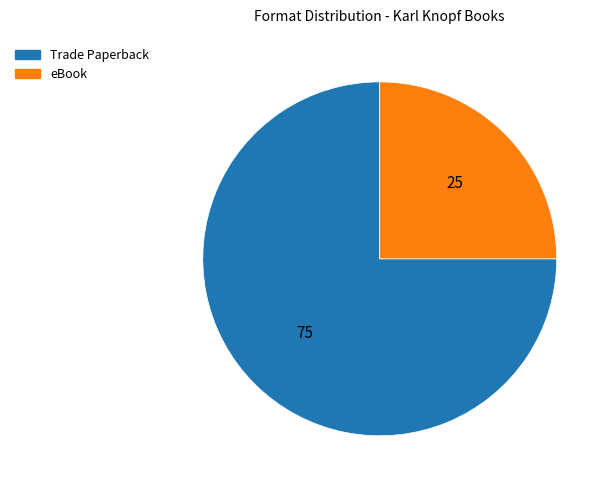

Which slice is the largest?

Trade Paperback